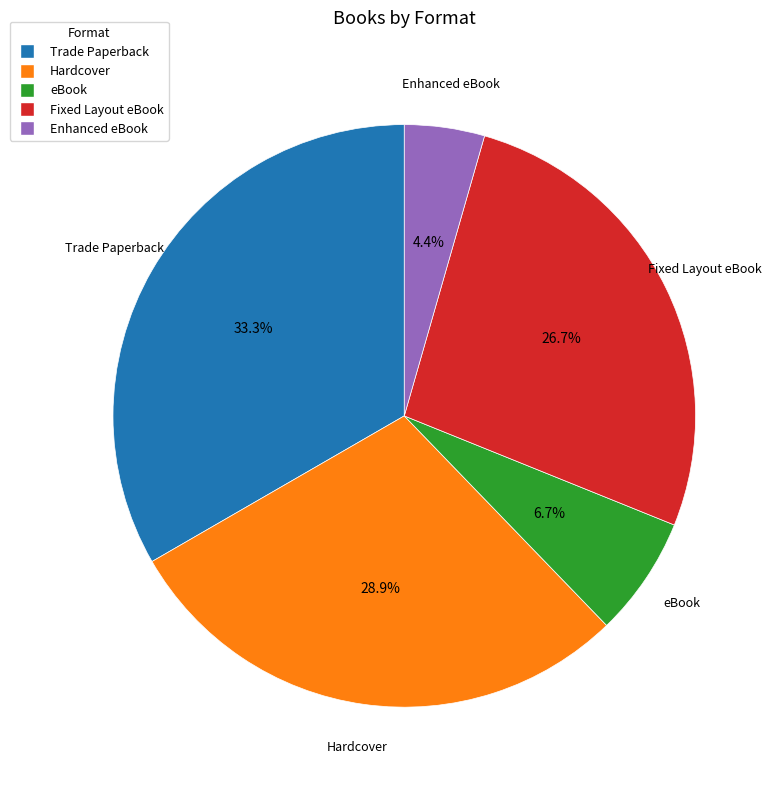

Is it true that Fixed Layout eBook is 16% of the pie?

False